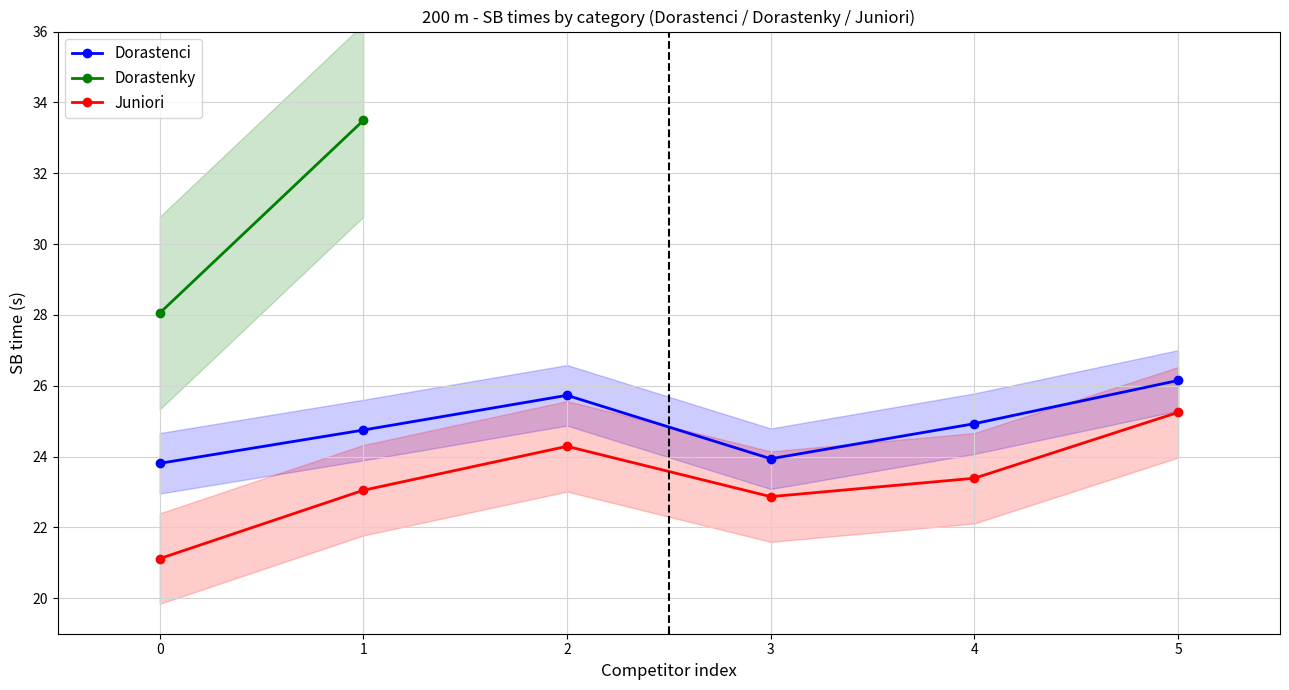

True or false: Dorastenci and Juniori intersect in this chart.

False